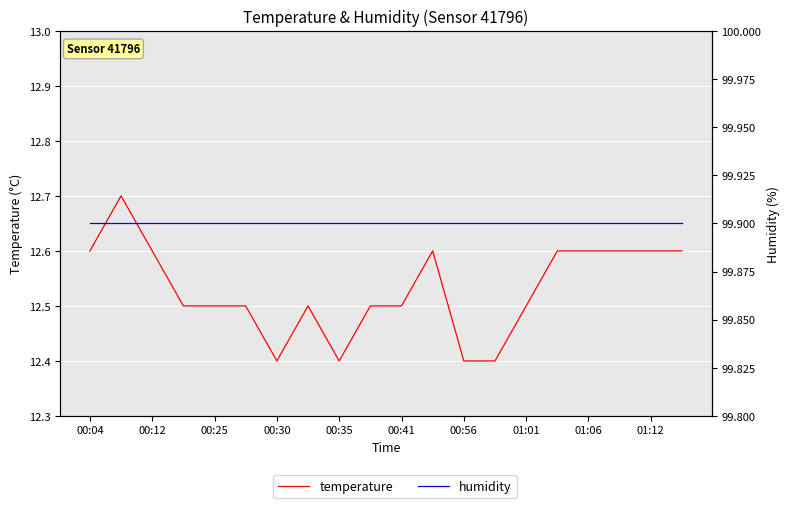

Which series has the largest total across all categories?

humidity